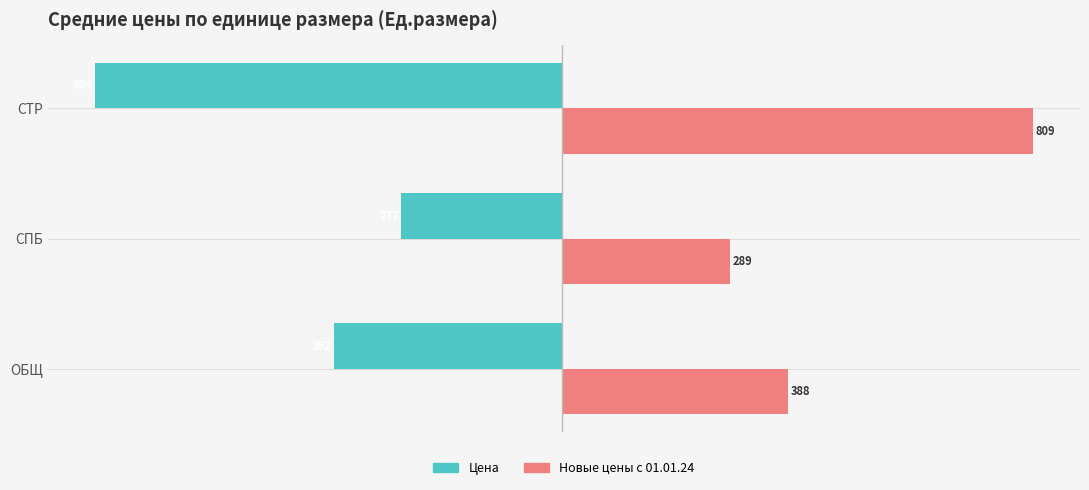

At which label does Новые цены с 01.01.24 reach its minimum?

СПБ